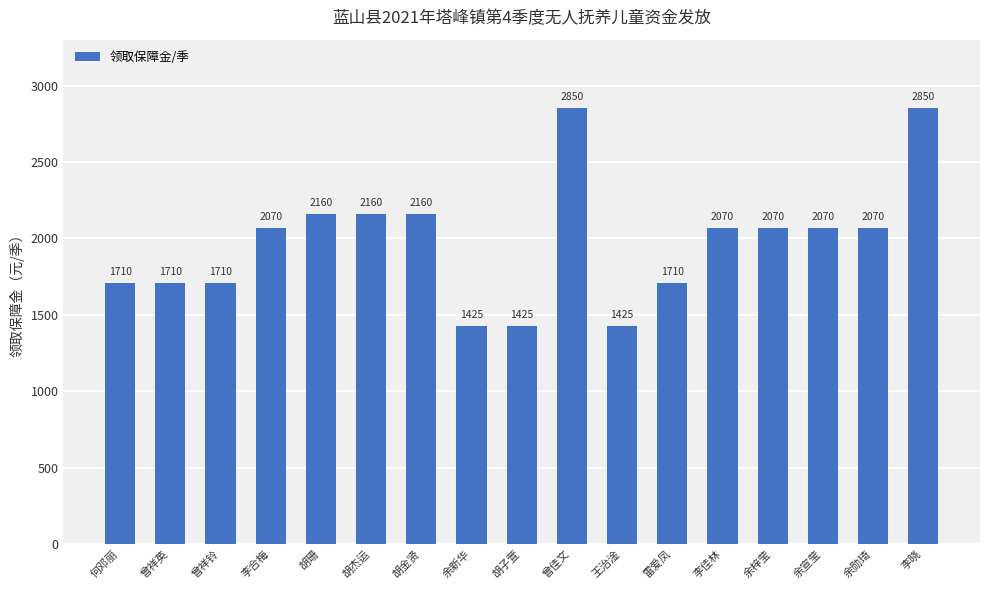

What is the approximate value at 李合梅, to the nearest 50?

2050